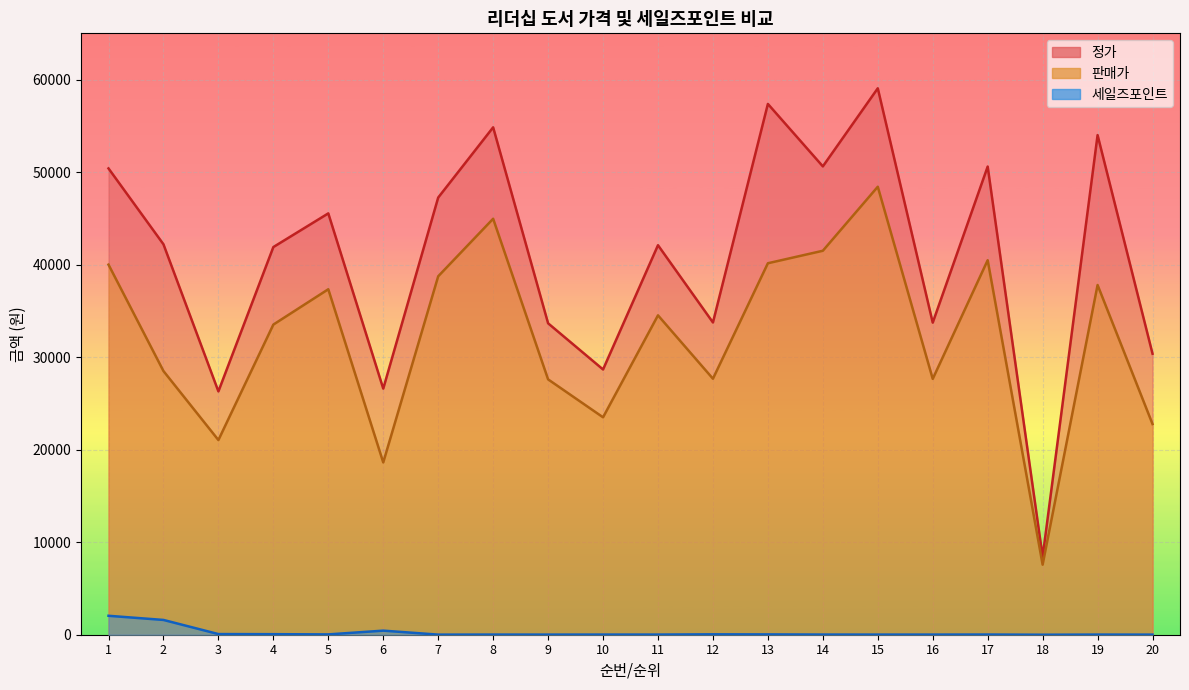

Between 1 and 3, which is larger?

1